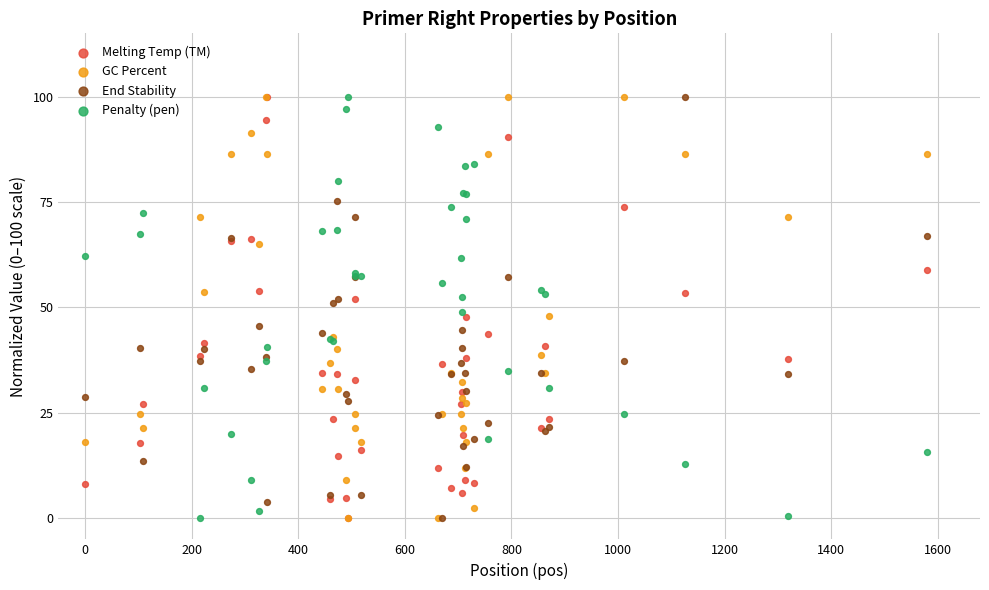

Which series contains the lowest Y value?

Melting Temp (TM)